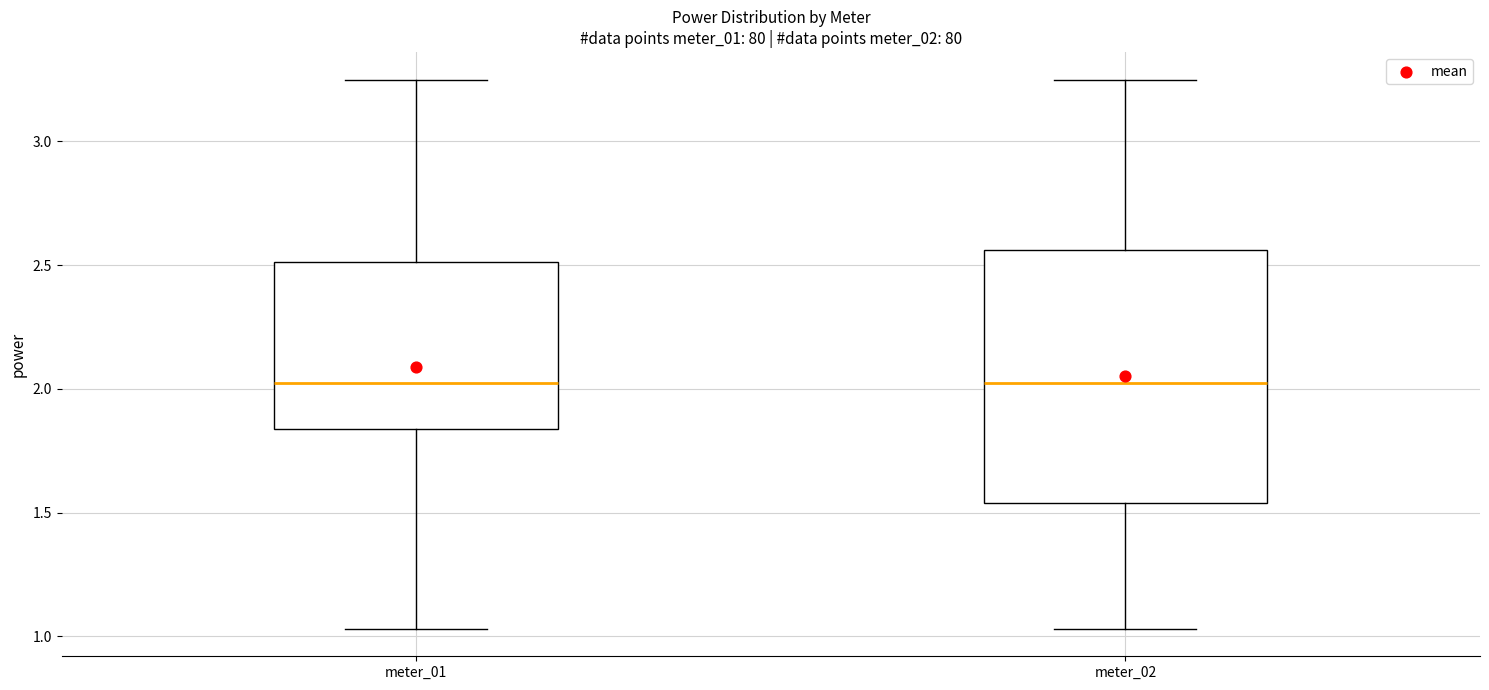

Where does the upper whisker of the box for meter_02 end on the y-axis? The values are not printed on the chart, so give them approximately, as read against the axis.

3.25